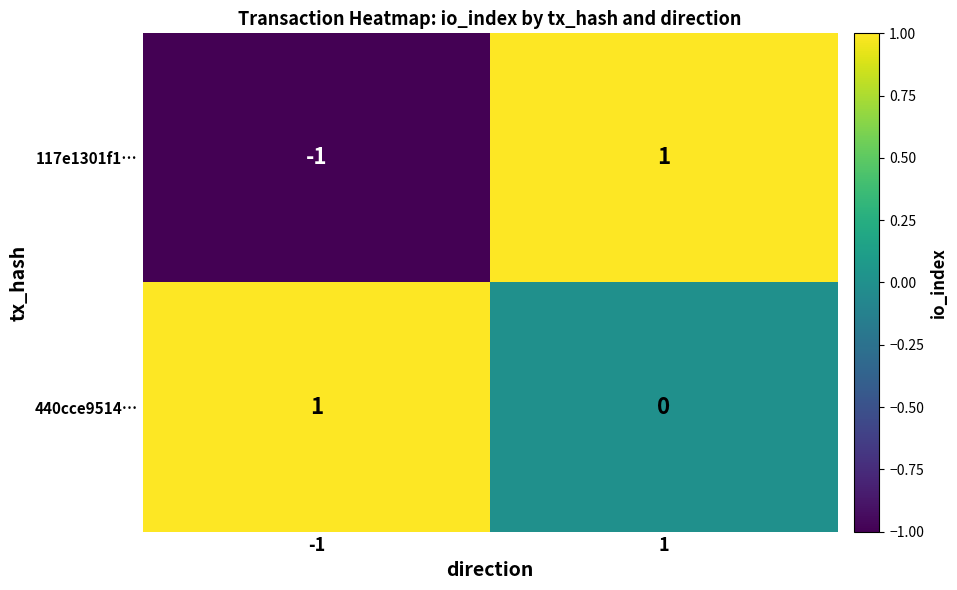

Rank the series at 1 from highest to lowest value.

117e1301f1…, 440cce9514…